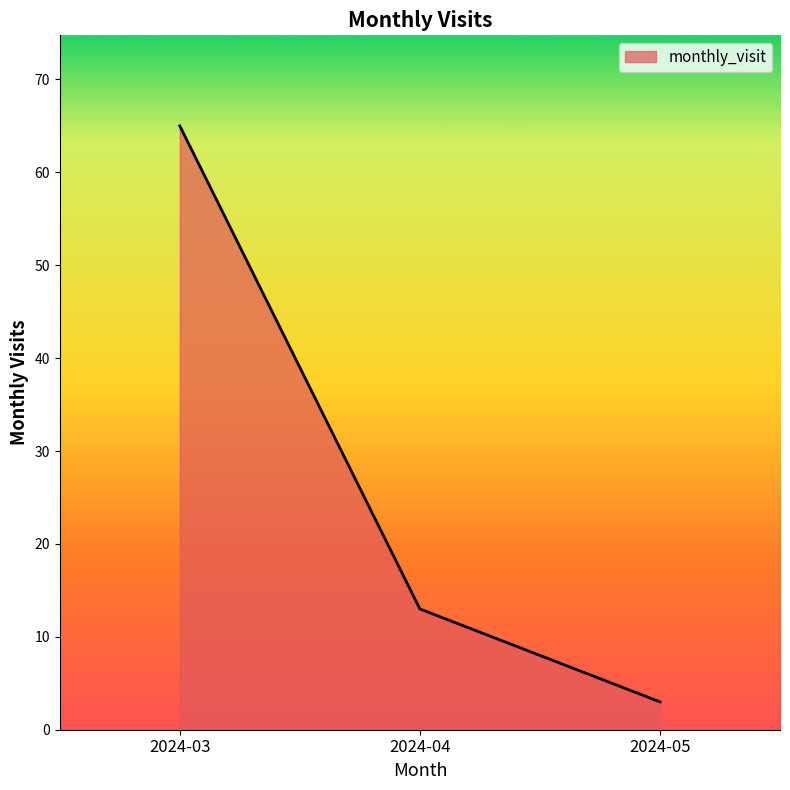

What is the difference between the values at 2024-05 and 2024-03?

62